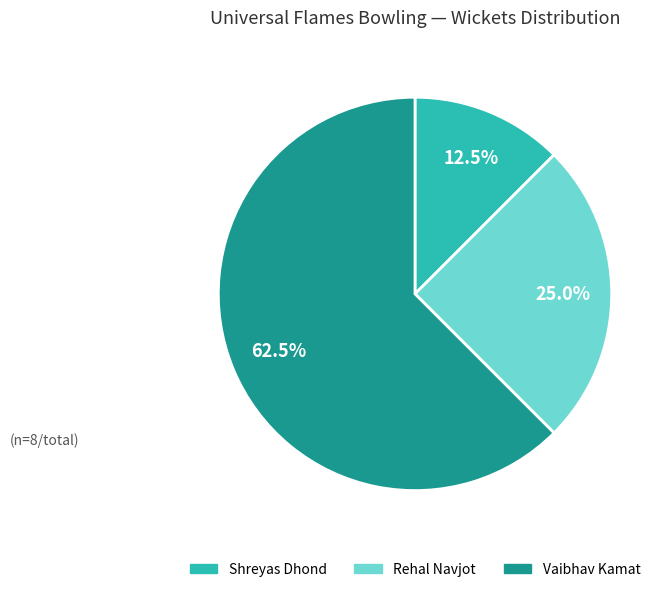

Is there any slice that represents more than half of the pie?

Yes